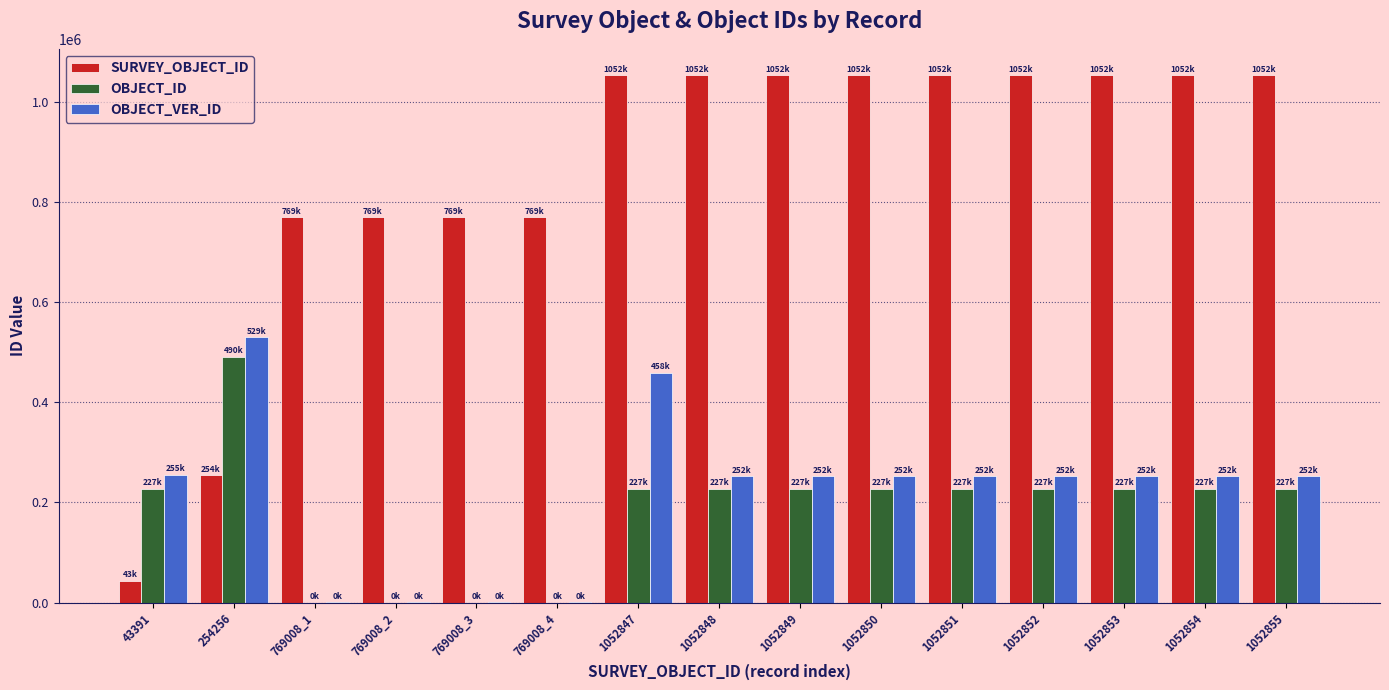

Which series changed the most between 769008_2 and 1052847?

OBJECT_VER_ID